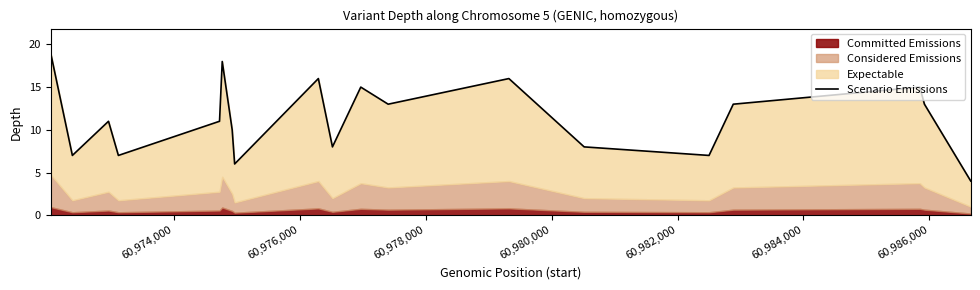

True or false: the data shows 34 at 60,972,000.

False